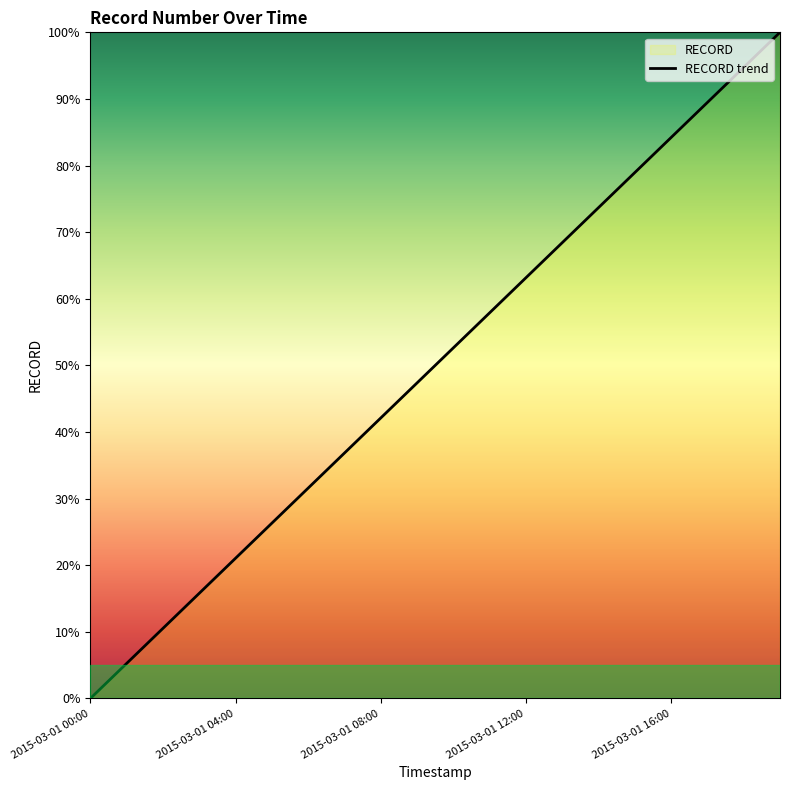

What is the difference between the maximum and minimum values?

100.0